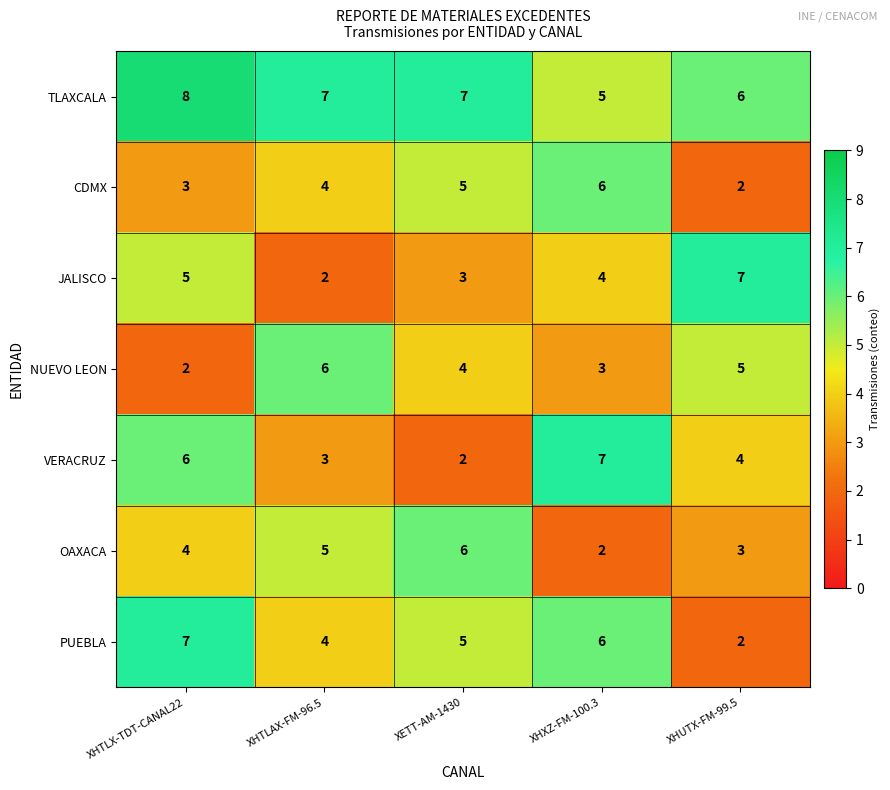

Read the PUEBLA value at XHXZ-FM-100.3.

6